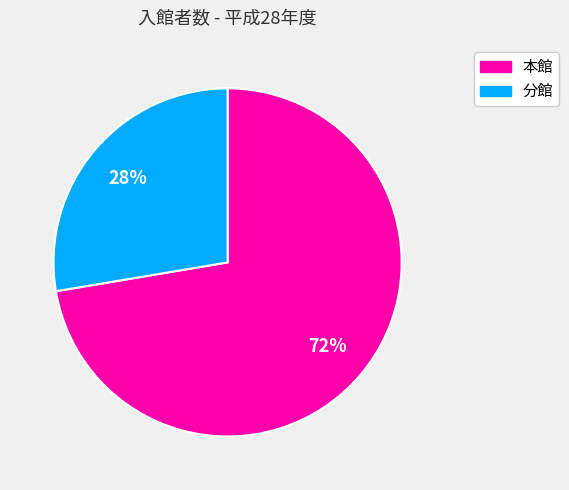

Is there a majority slice in this chart?

Yes